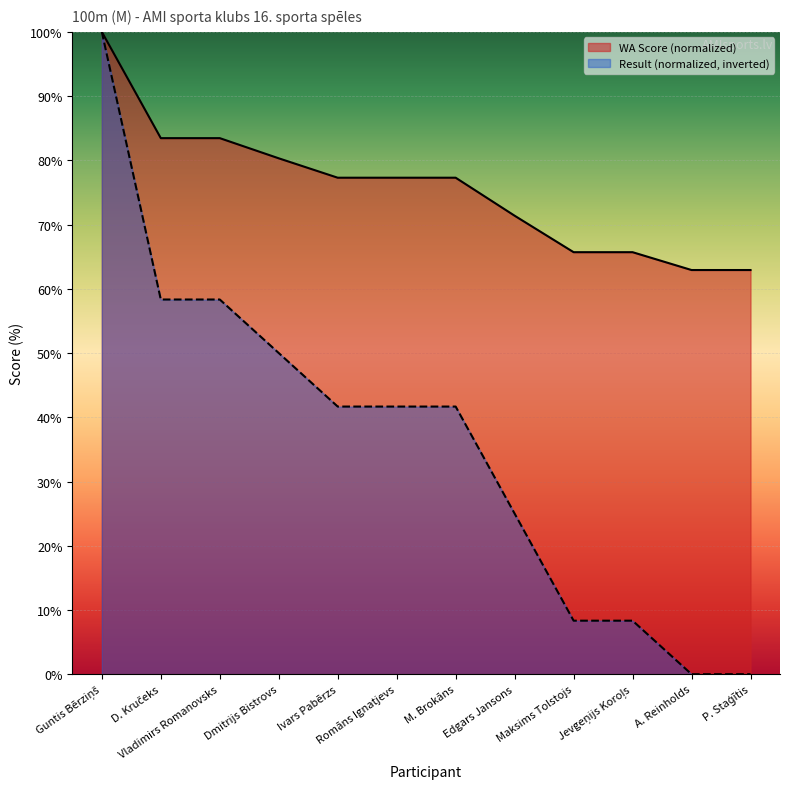

Reading right to left, transcribe all the data shown in this chart.

Result: 0.0	0.0	8.3	8.3	25.0	41.7	41.7	41.7	50.0	58.3	58.3	100.0
WA: 62.9	62.9	65.7	65.7	71.4	77.3	77.3	77.3	80.3	83.5	83.5	100.0